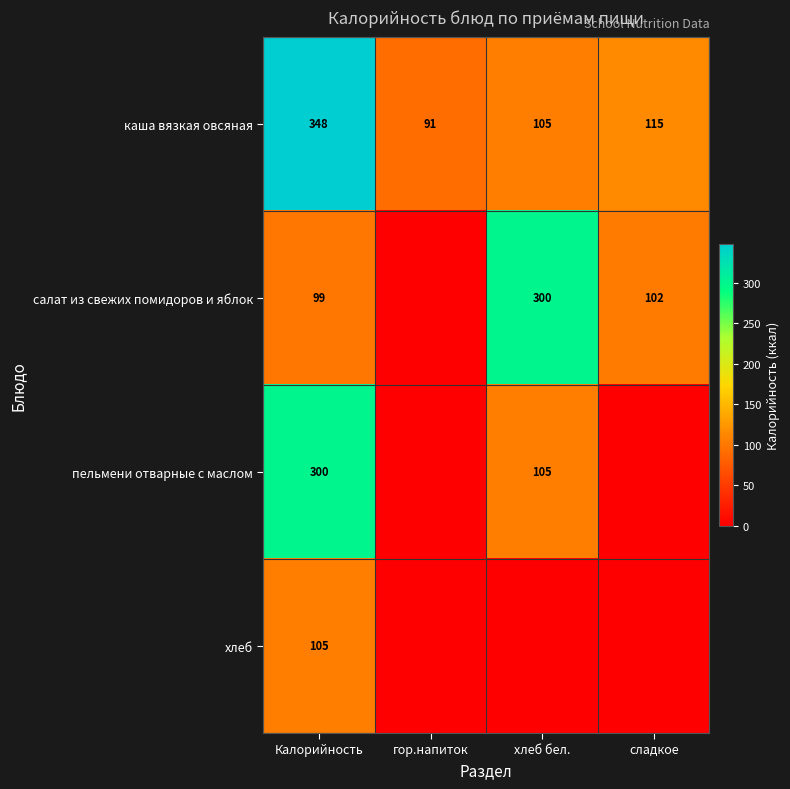

At which category is the sum across all series the highest?

Калорийность